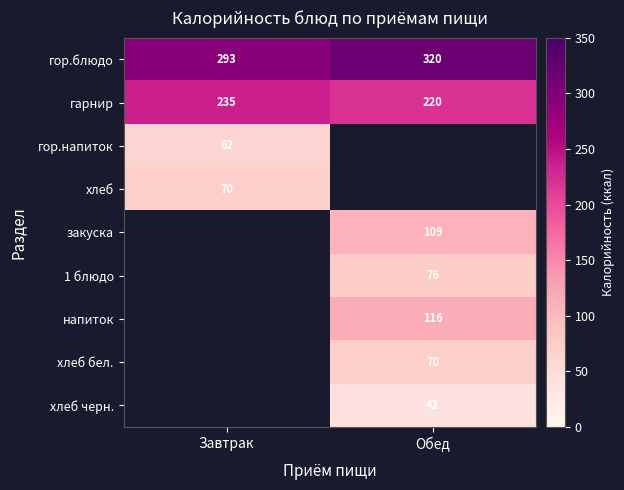

List the labels in order of гор.блюдо value, smallest first.

Завтрак, Обед